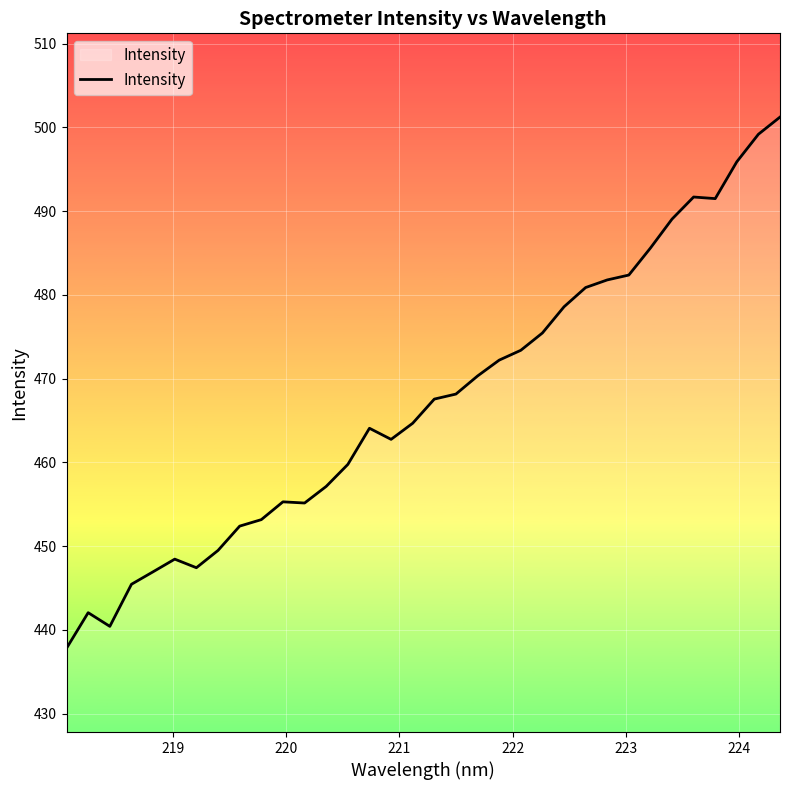

What is the maximum value shown in the chart?

501.2